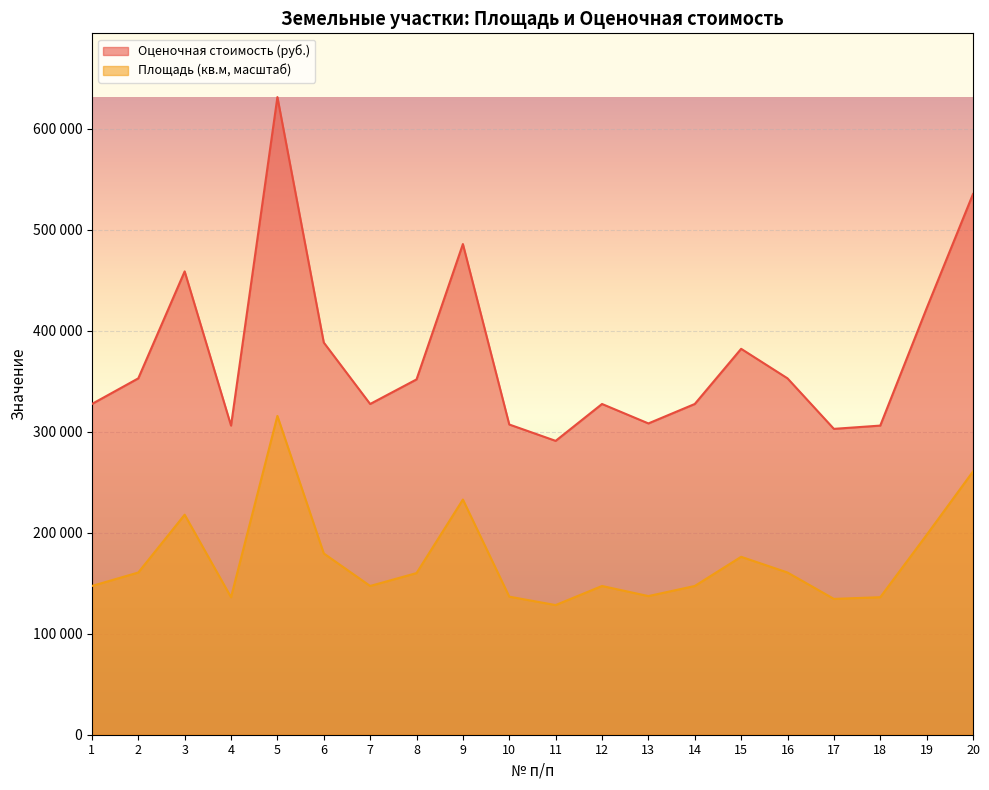

Rank the series by their average value, from highest to lowest.

Оценочная стоимость (руб.), Площадь (кв.м, масштаб)